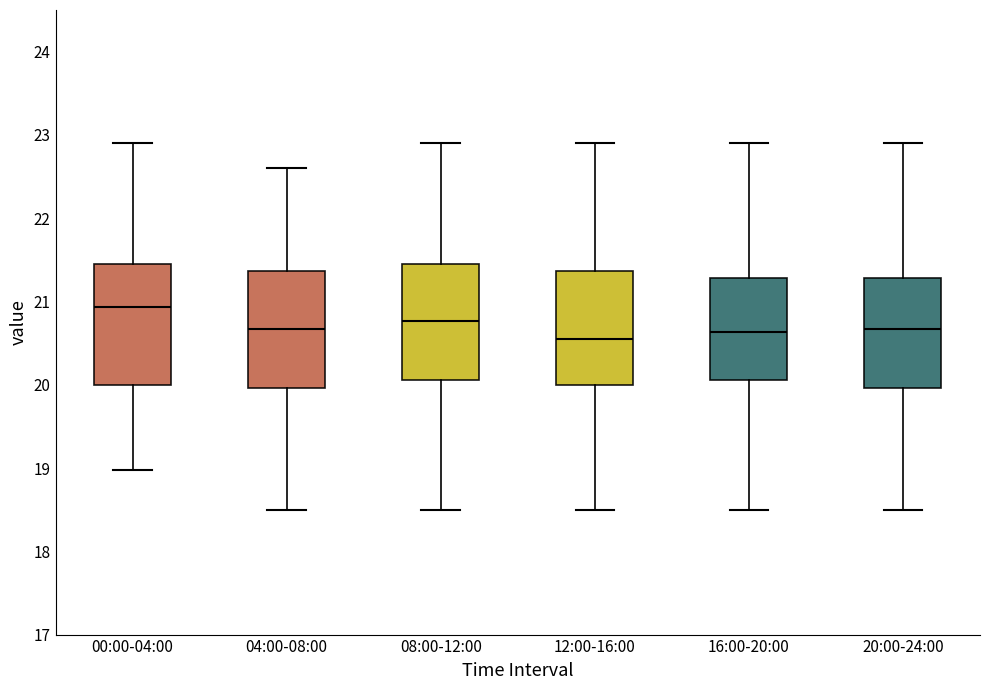

Reading left to right, read every box against the y-axis: the position of its median line, the range the box covers, and the ends of its whiskers. The values are not printed on the chart, so give them approximately, as read against the axis.

00:00-04:00: median 20.9, box 20.0 to 21.5, whiskers 19.0 to 22.9
04:00-08:00: median 20.7, box 20.0 to 21.4, whiskers 18.5 to 22.6
08:00-12:00: median 20.8, box 20.1 to 21.5, whiskers 18.5 to 22.9
12:00-16:00: median 20.5, box 20.0 to 21.4, whiskers 18.5 to 22.9
16:00-20:00: median 20.6, box 20.1 to 21.3, whiskers 18.5 to 22.9
20:00-24:00: median 20.7, box 20.0 to 21.3, whiskers 18.5 to 22.9